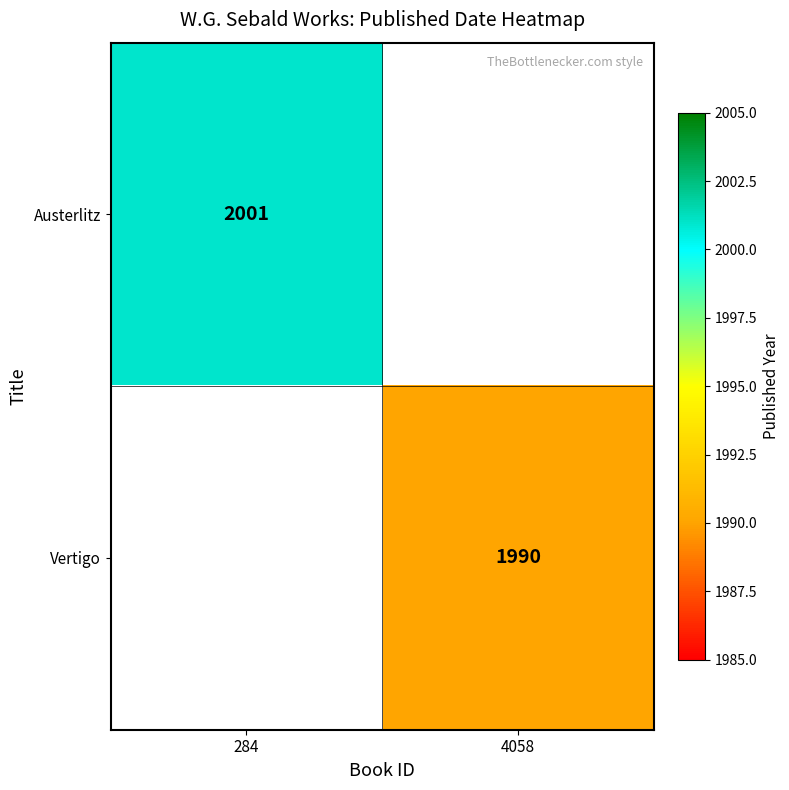

Rank the series at 4058 from lowest to highest value.

Austerlitz, Vertigo